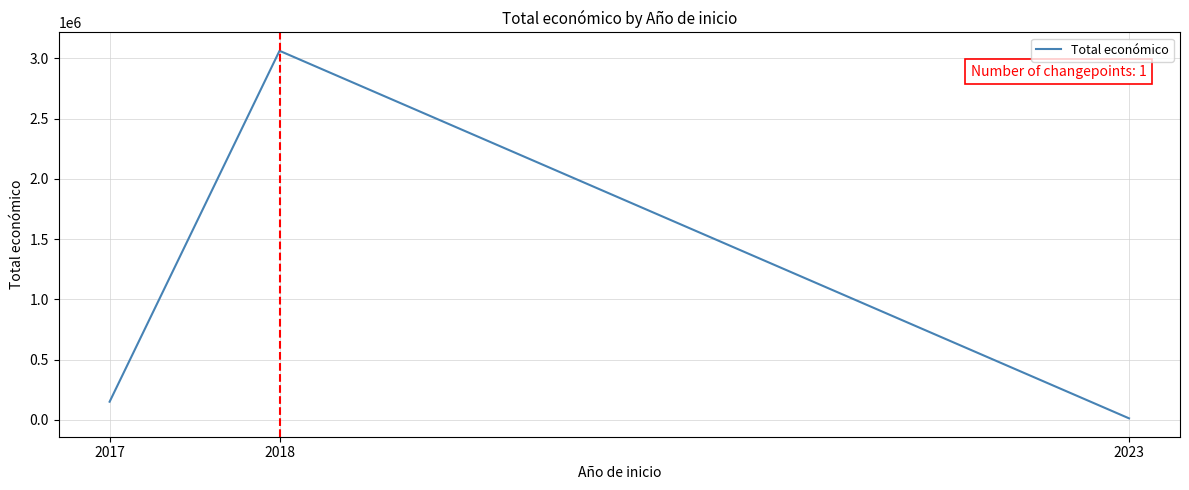

Between 2023 and 2017, which is larger?

2017